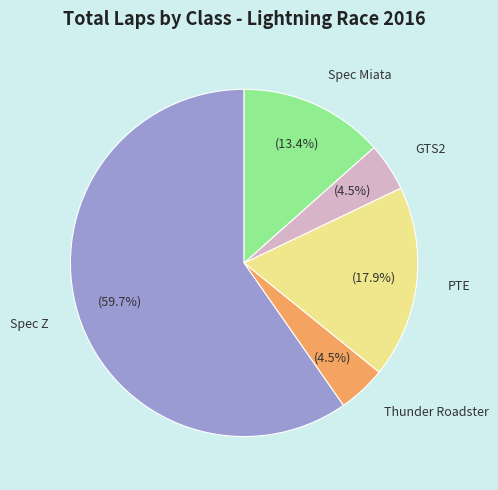

Combined, do Spec Miata and Spec Z account for over 50%?

Yes